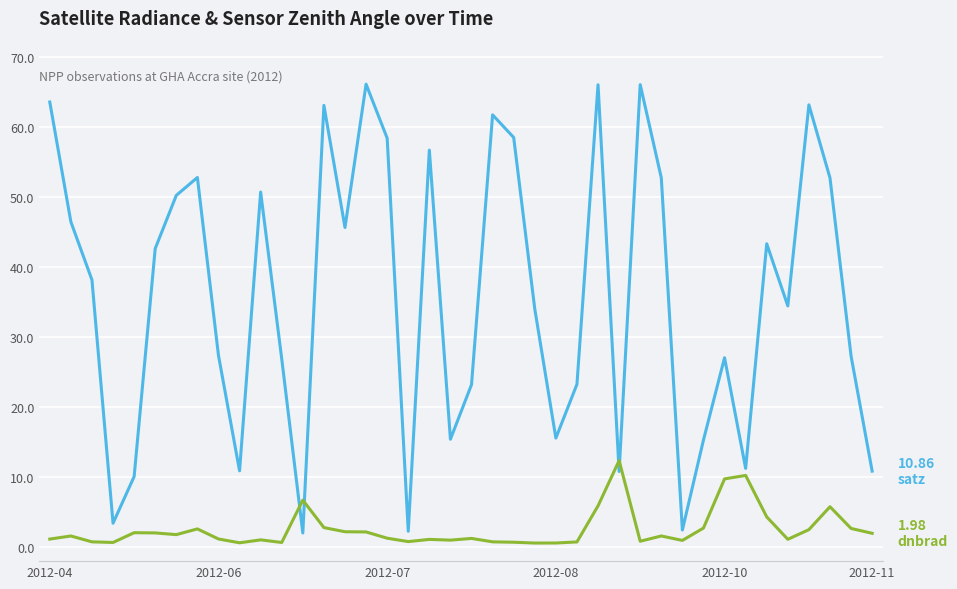

How many lines are shown in the chart?

2